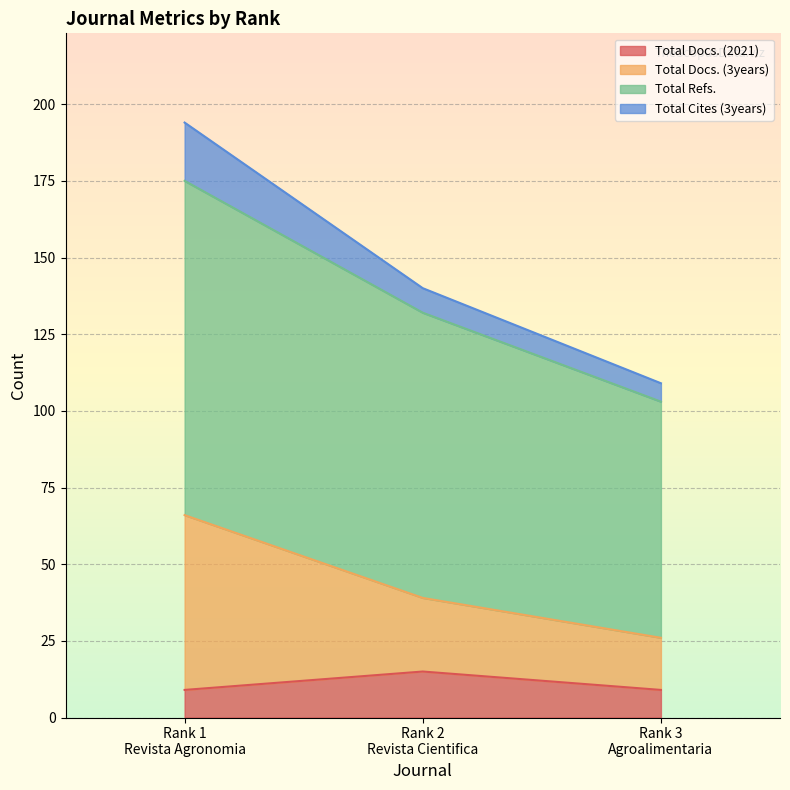

What is the maximum value for Total Docs. (2021)?

15